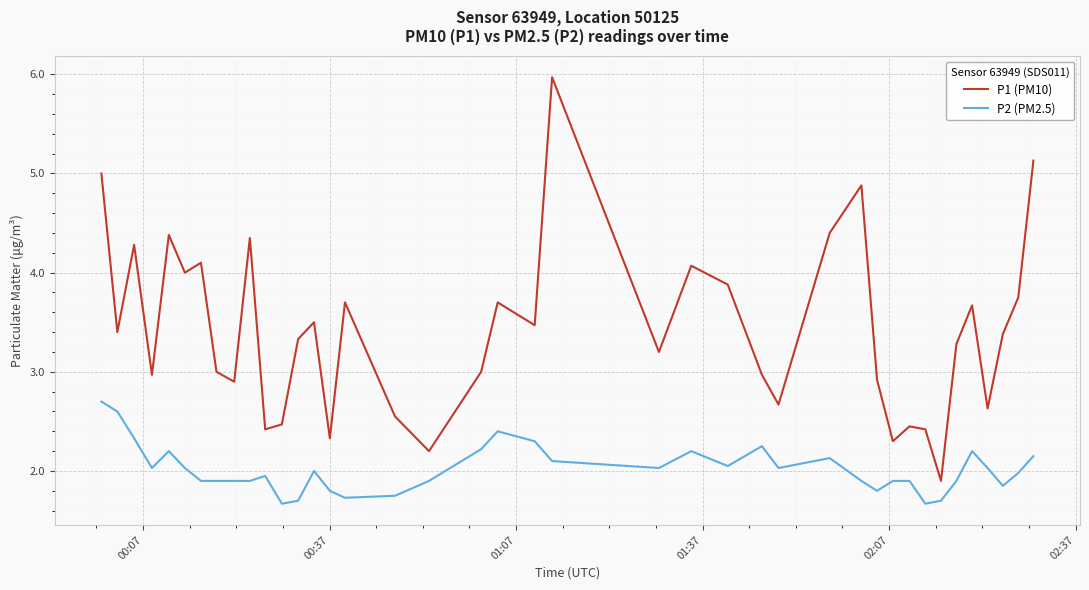

What is the highest value of the P2 (PM2.5) series?

2.7